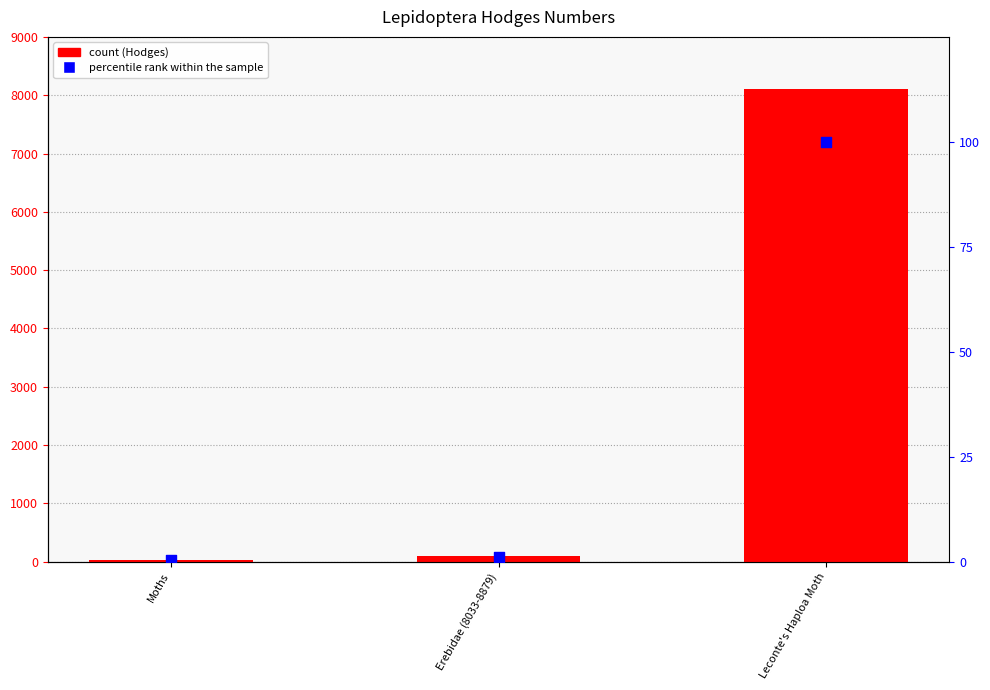

Which series contains the highest Y value?

Hodges